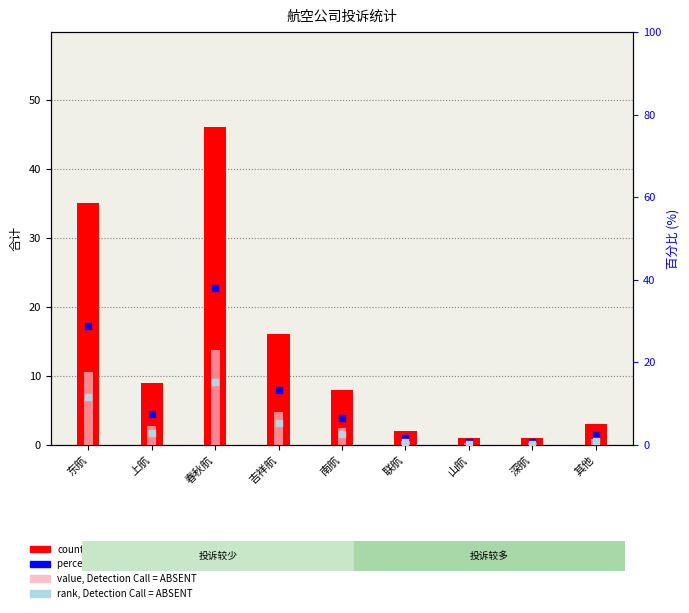

Is the value of percentile rank within the sample at 深航 greater than the value of value, Detection Call = ABSENT at 其他?

No